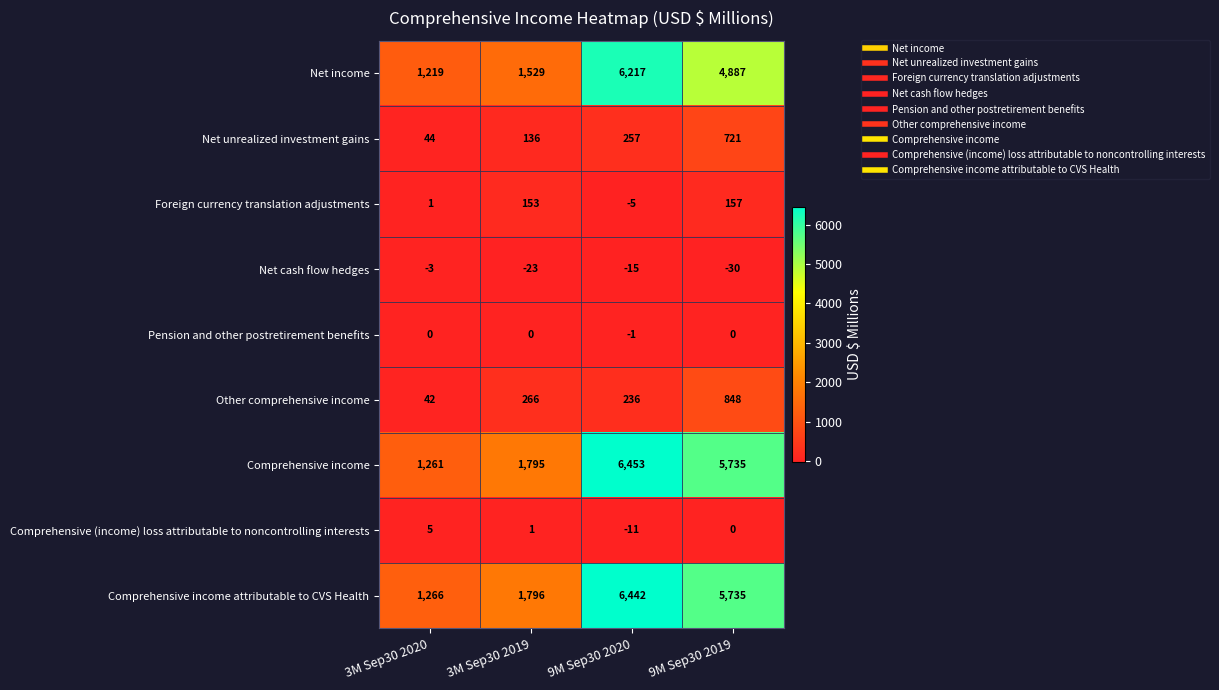

What is the difference between the highest and lowest values at 9M Sep30 2020?

6468